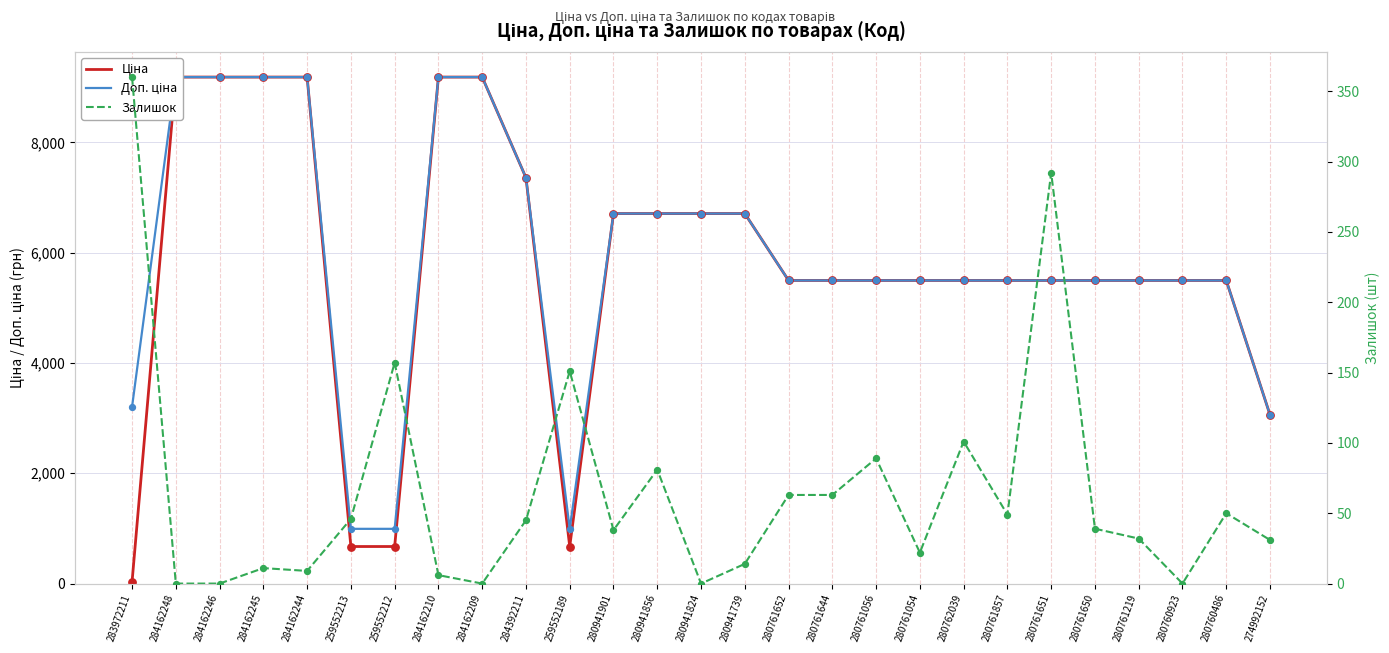

Is the value of Доп. ціна at 280761857 greater than the value of Ціна at 280760923?

No